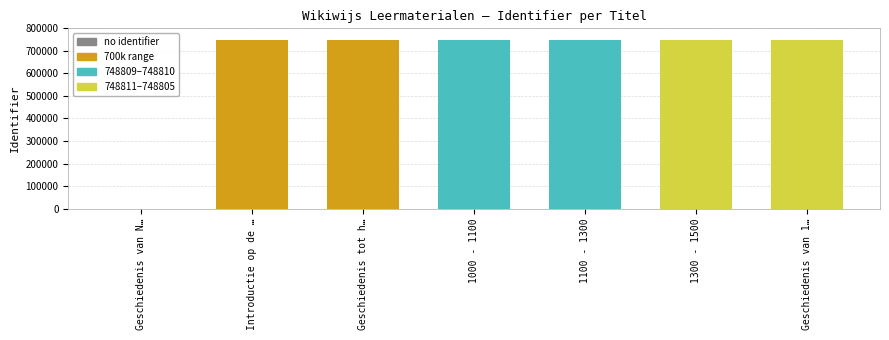

What is the sum of all values?

4492840